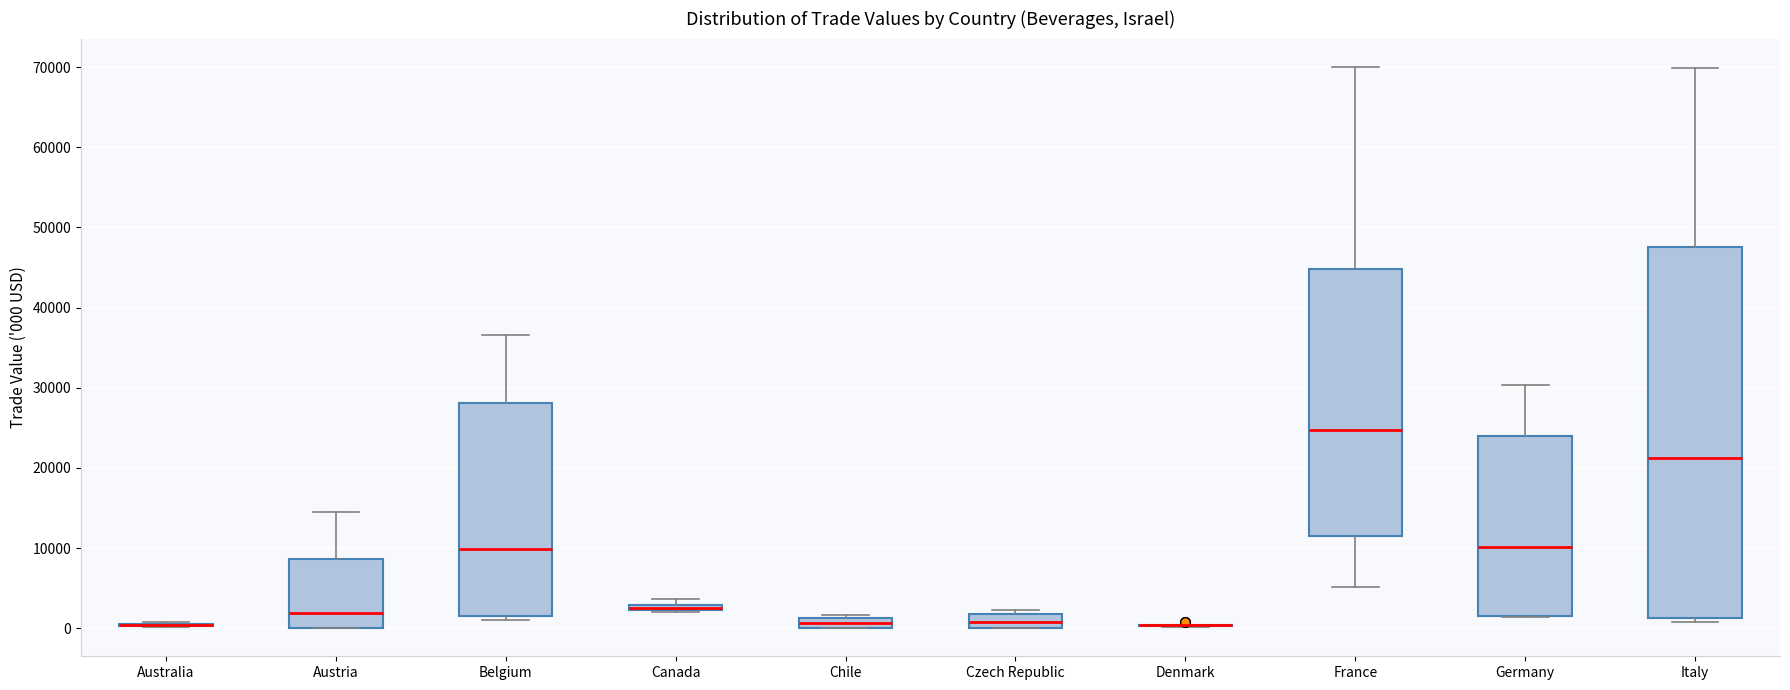

Where is the lower edge of the box for France on the y-axis? The values are not printed on the chart, so give them approximately, as read against the axis.

12000